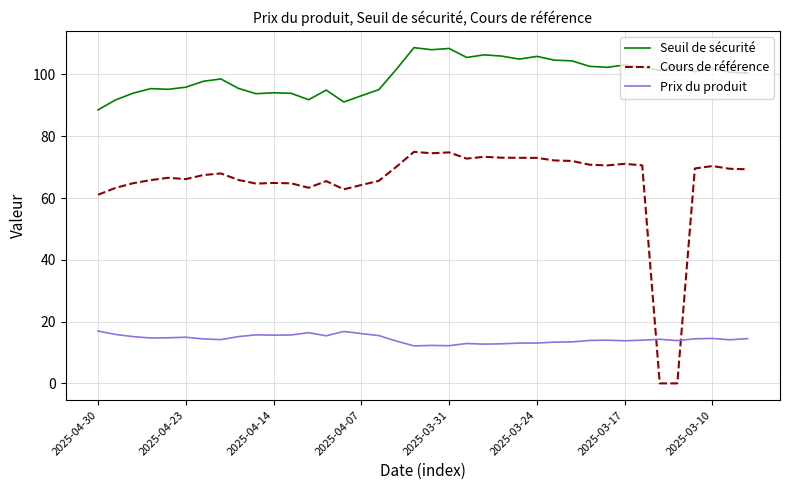

Which series has the widest spread of values?

Cours de référence